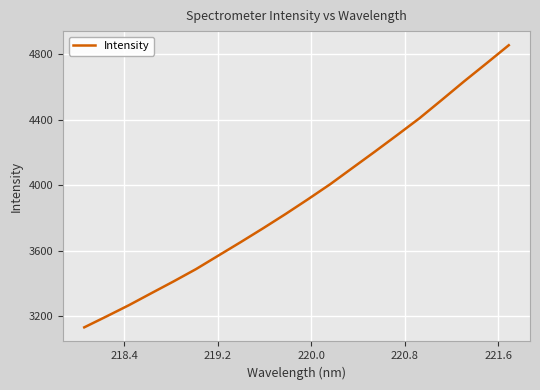

How many lines are shown in the chart?

1